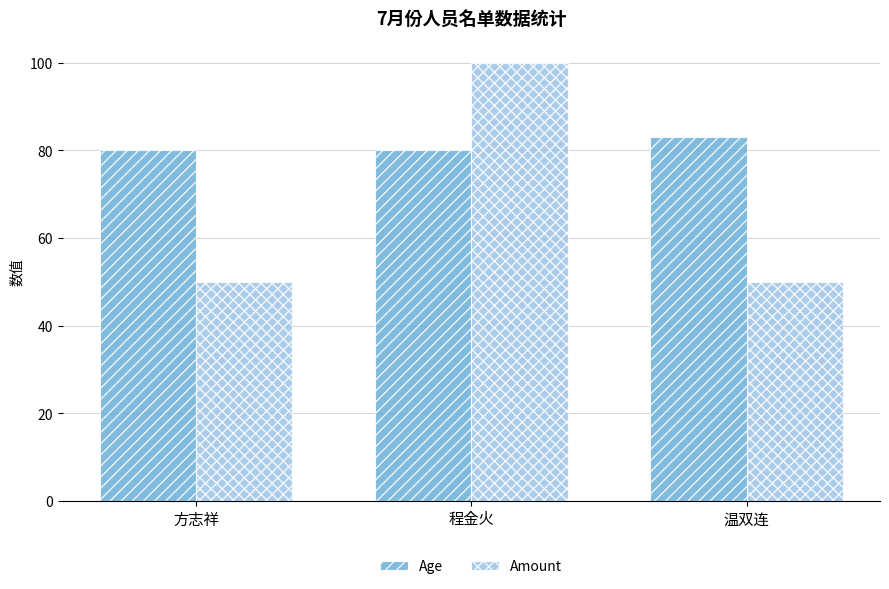

Reading left to right, transcribe all the data shown in this chart.

Age: 80	80	83
Amount: 50	100	50